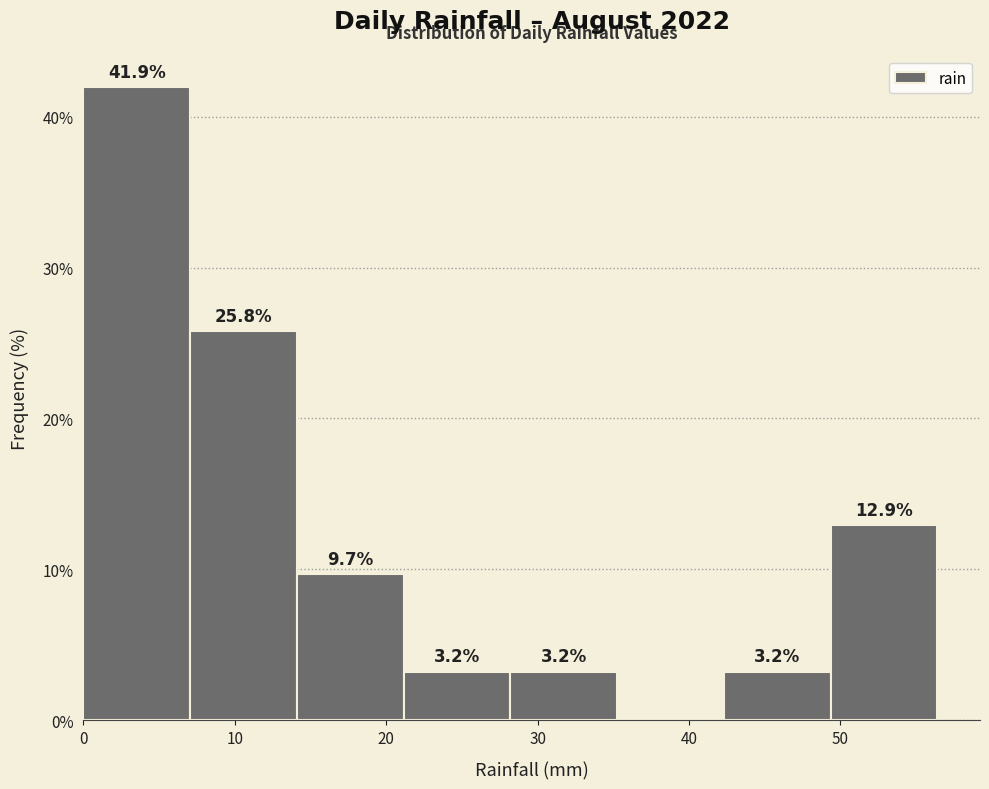

Over which range of the x-axis is the bar tallest?

0 to 7